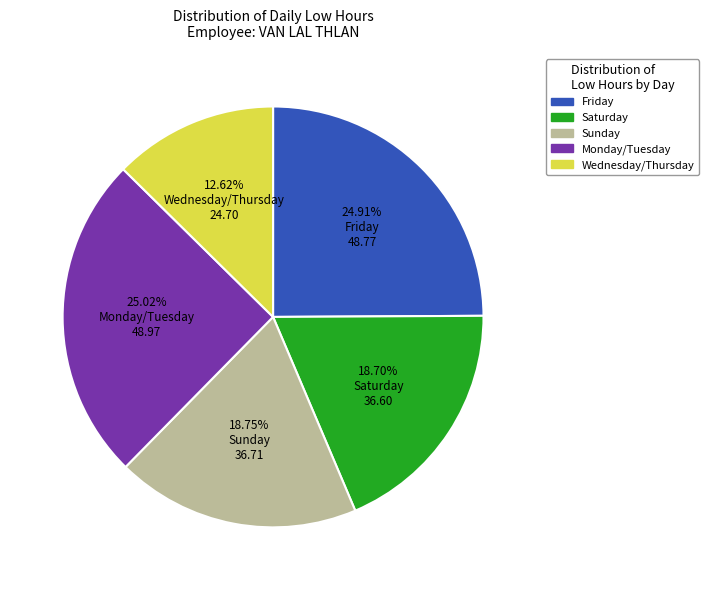

Is there any slice that represents more than half of the pie?

No